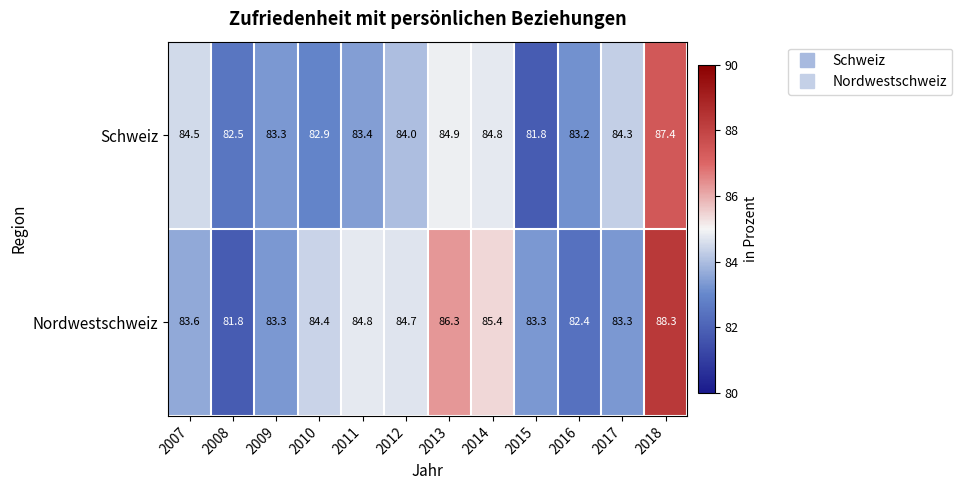

Reading left to right, list all the values displayed in this chart.

Schweiz: 84.5	82.5	83.3	82.9	83.4	84.0	84.9	84.8	81.8	83.2	84.3	87.4
Nordwestschweiz: 83.6	81.8	83.3	84.4	84.8	84.7	86.3	85.4	83.3	82.4	83.3	88.3